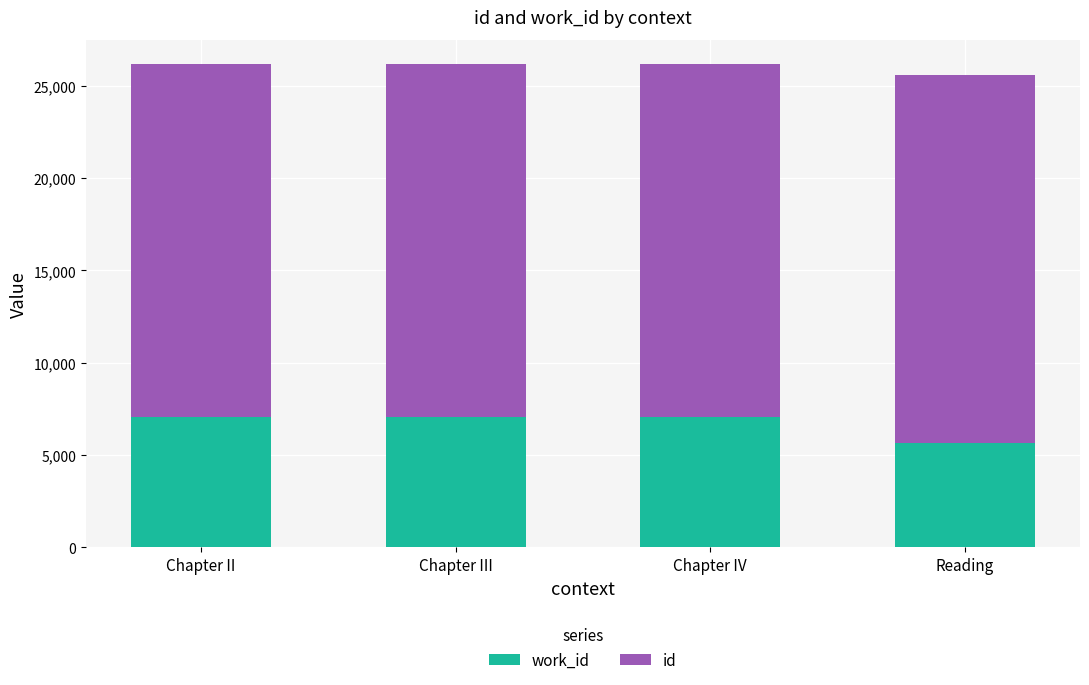

What is the total value across all series at Chapter II?

26180